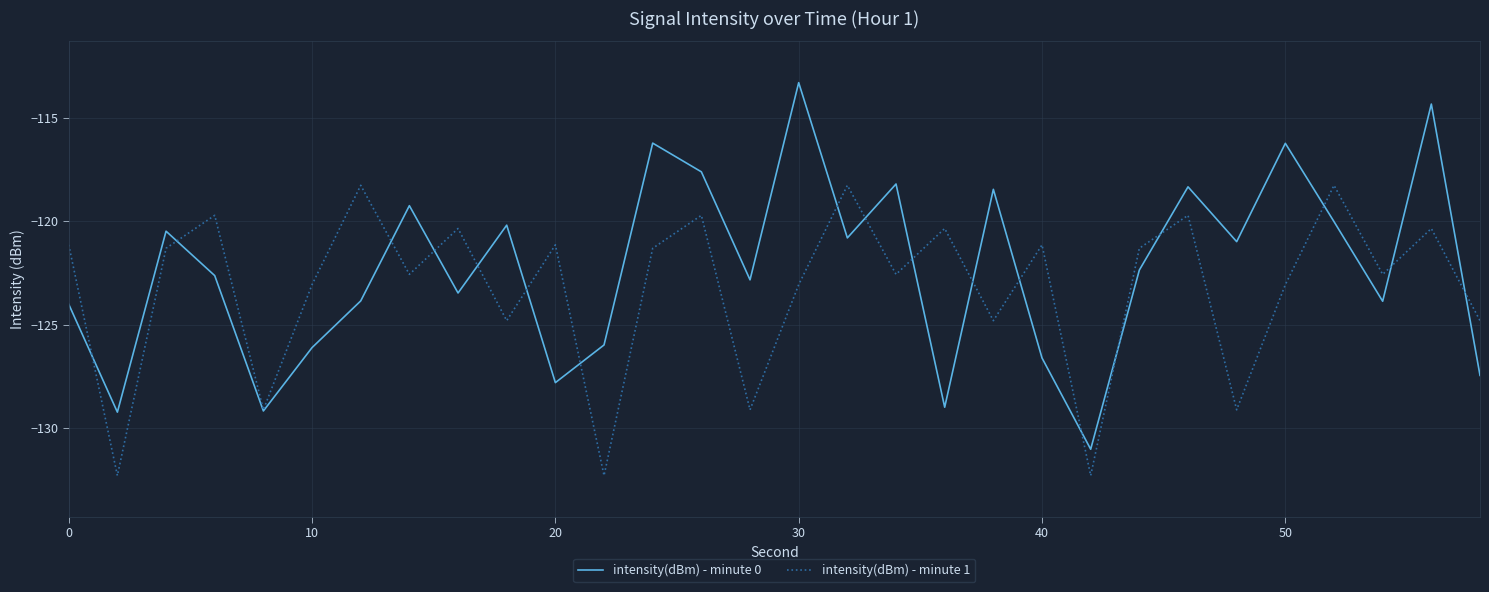

Which series has the widest spread of values?

intensity(dBm) - minute 0